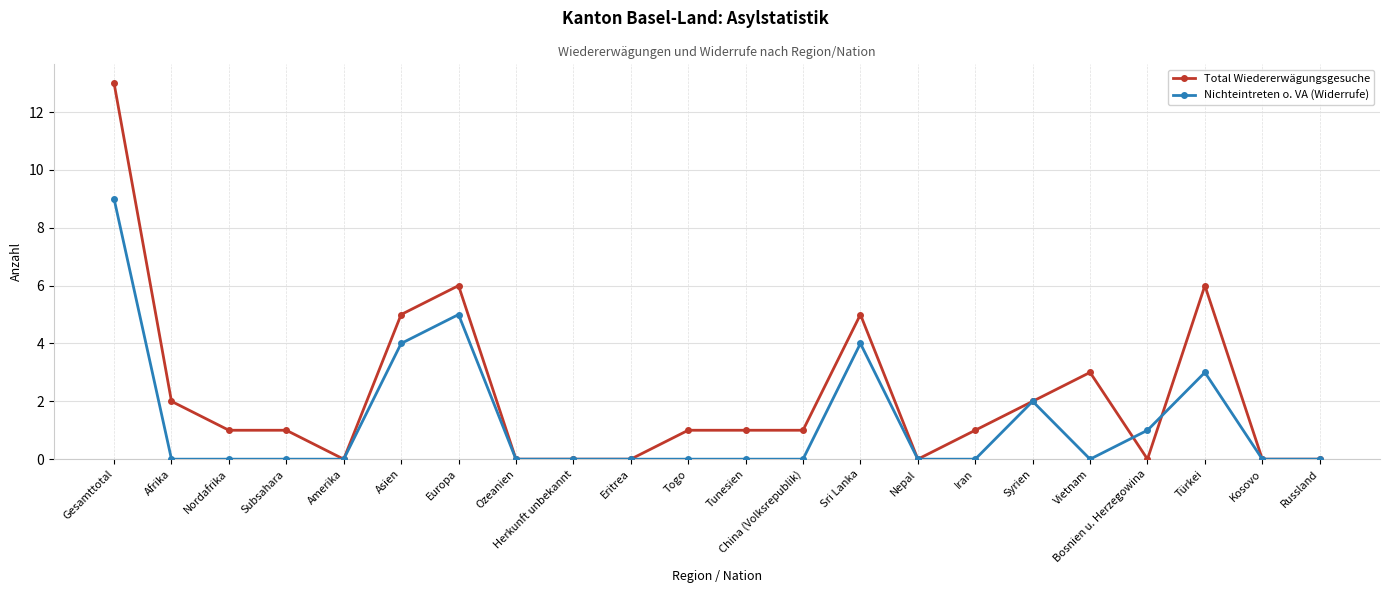

What position from the left is Gesamttotal?

1